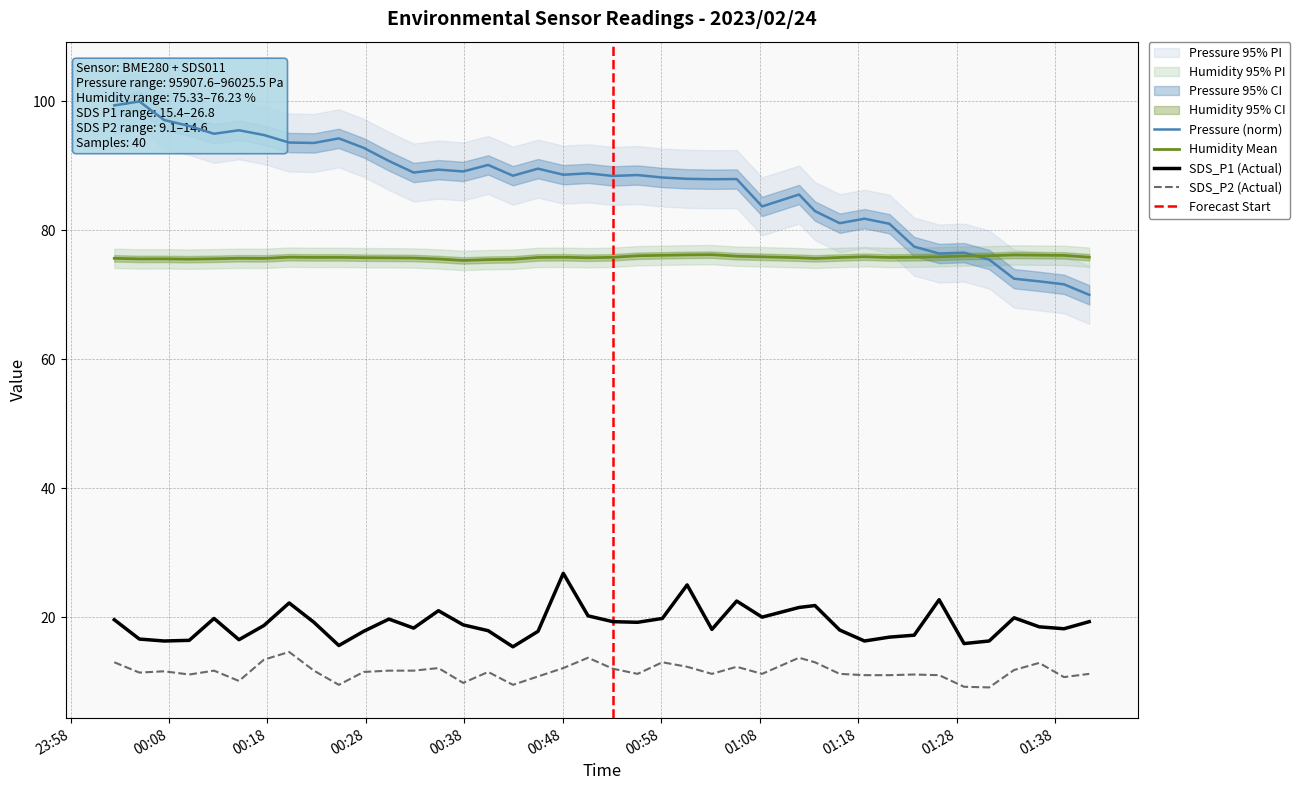

What is the label of the 2nd point from the right?

2023/02/24 01:38:55